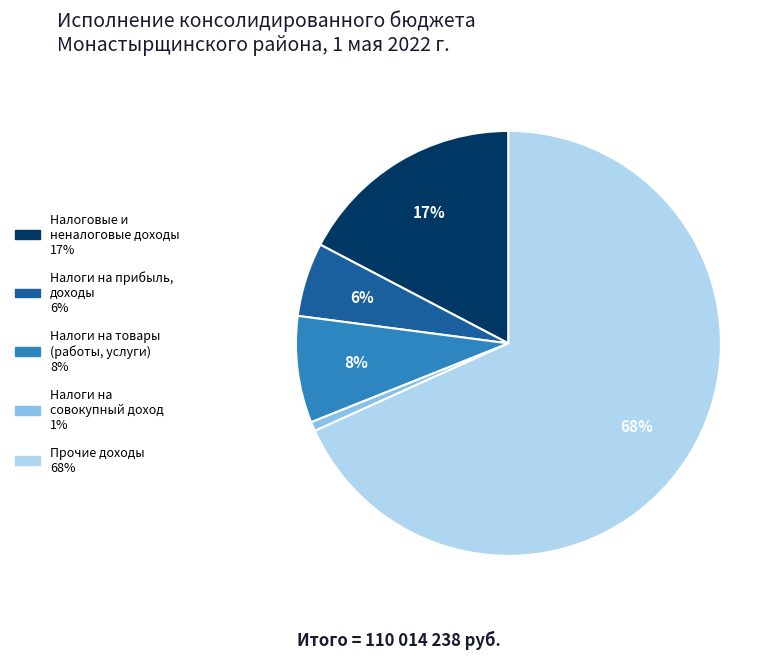

Is there any slice that represents more than half of the pie?

Yes